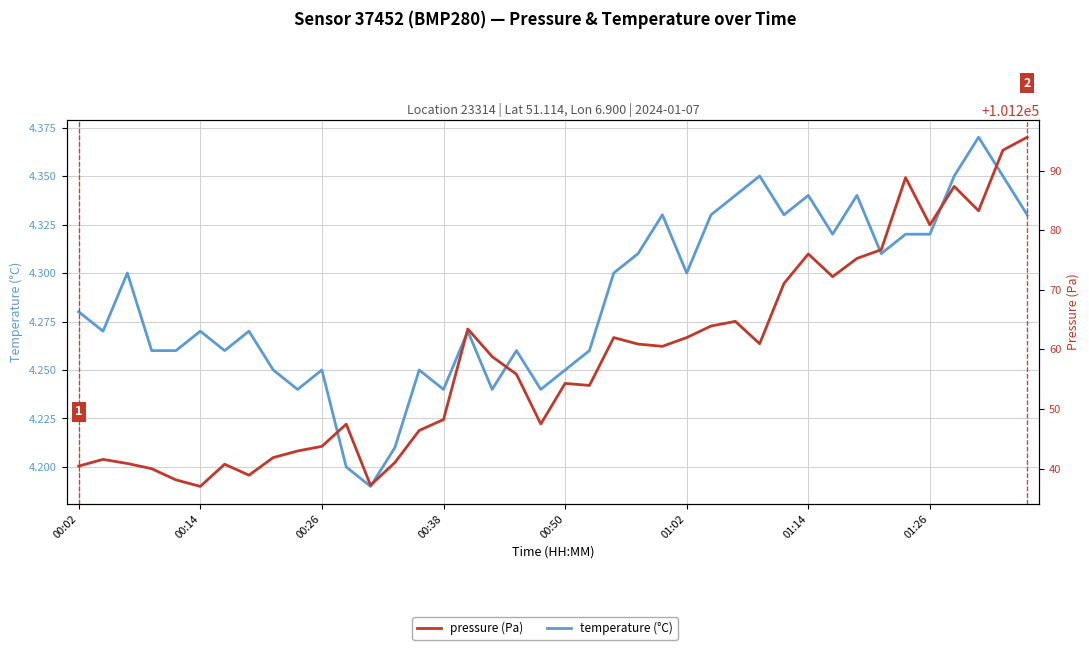

Which series has the widest spread of values?

pressure (Pa)